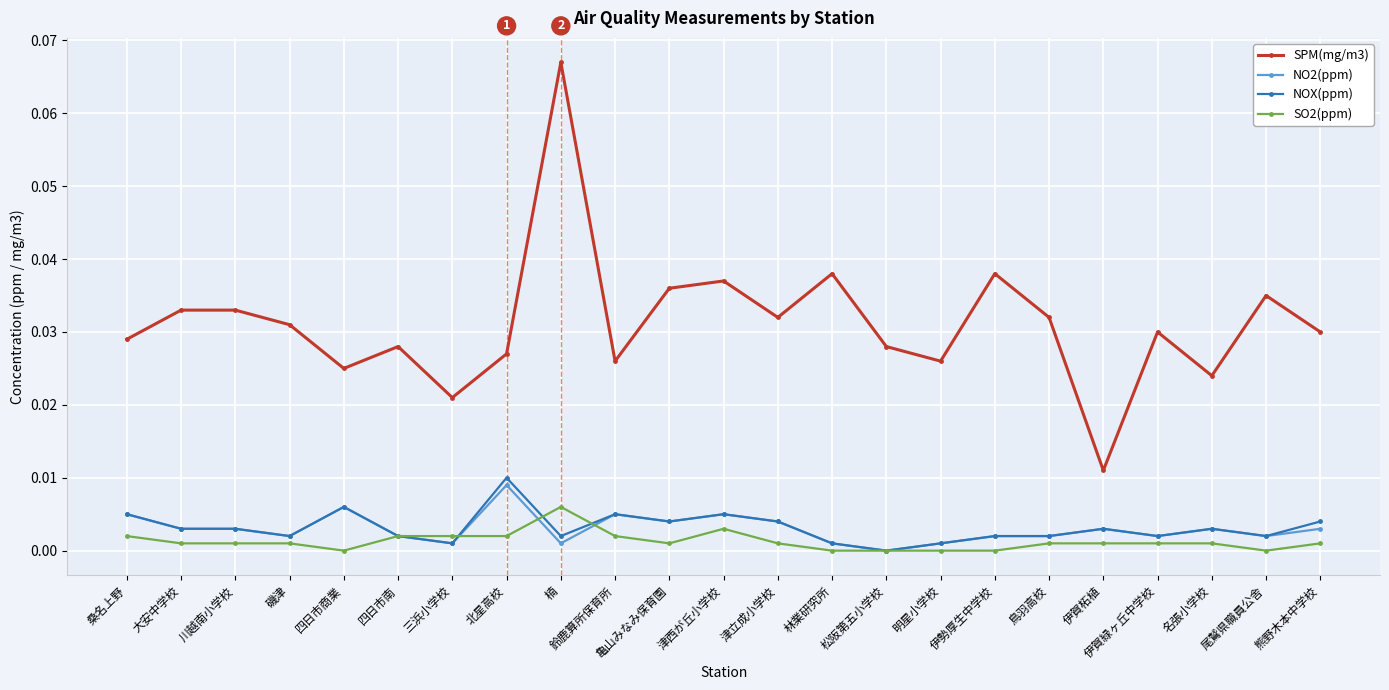

True or false: SO2(ppm) and SPM(mg/m3) intersect in this chart.

False